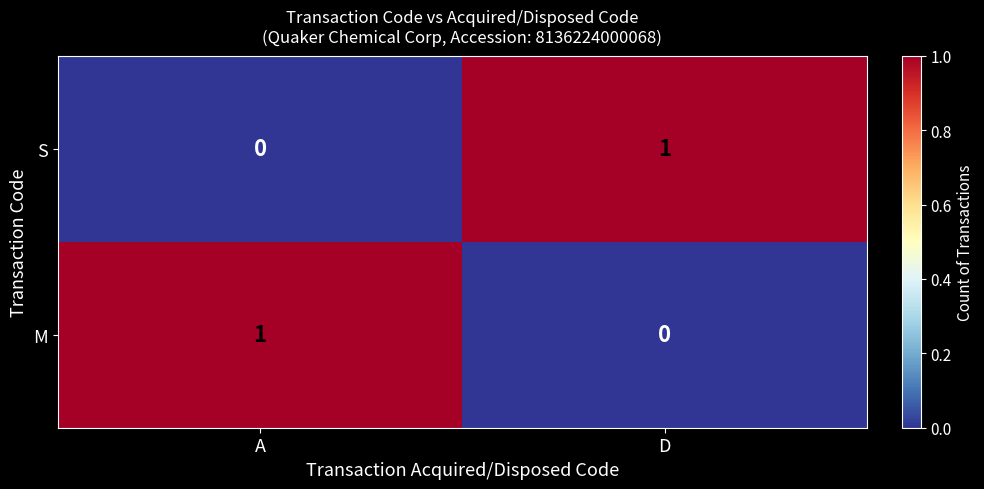

Is it true that S equals 0 at A?

True